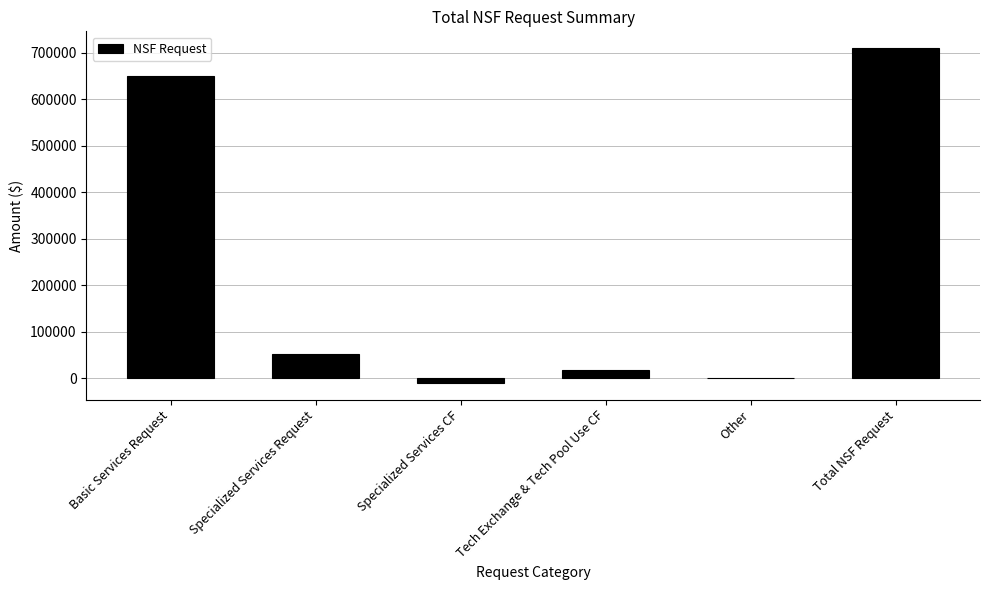

Read the value at Specialized Services Request.

51539.0